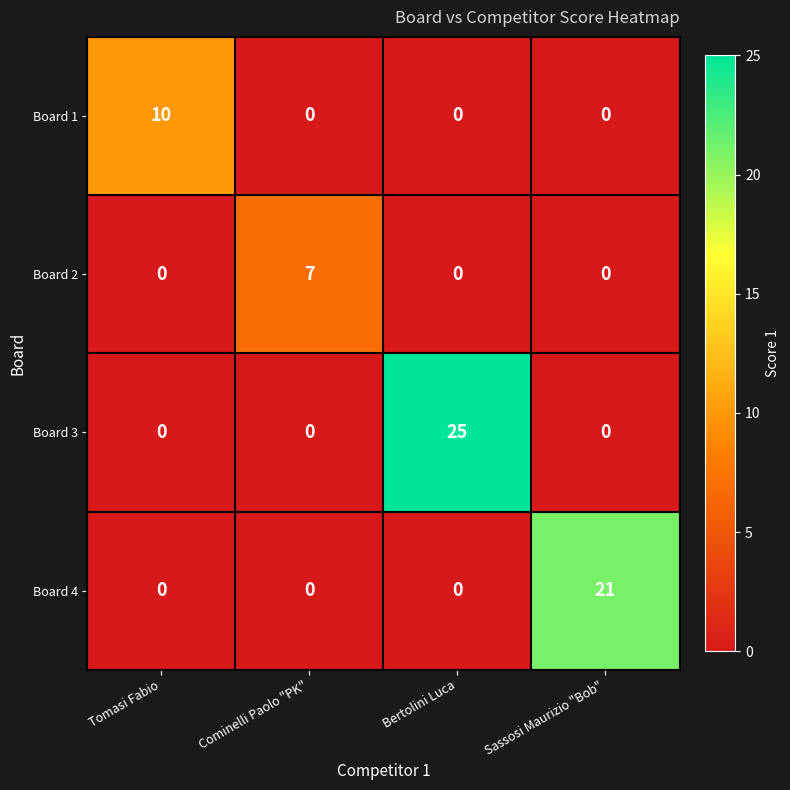

What is the difference between the maximum and minimum values in the Board 4 series?

21